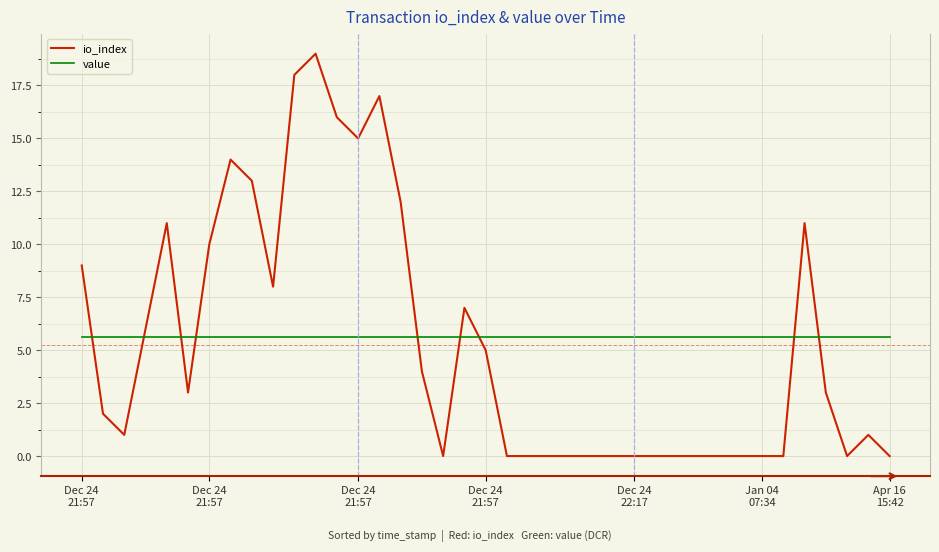

What is the maximum value shown in the chart?

19.0